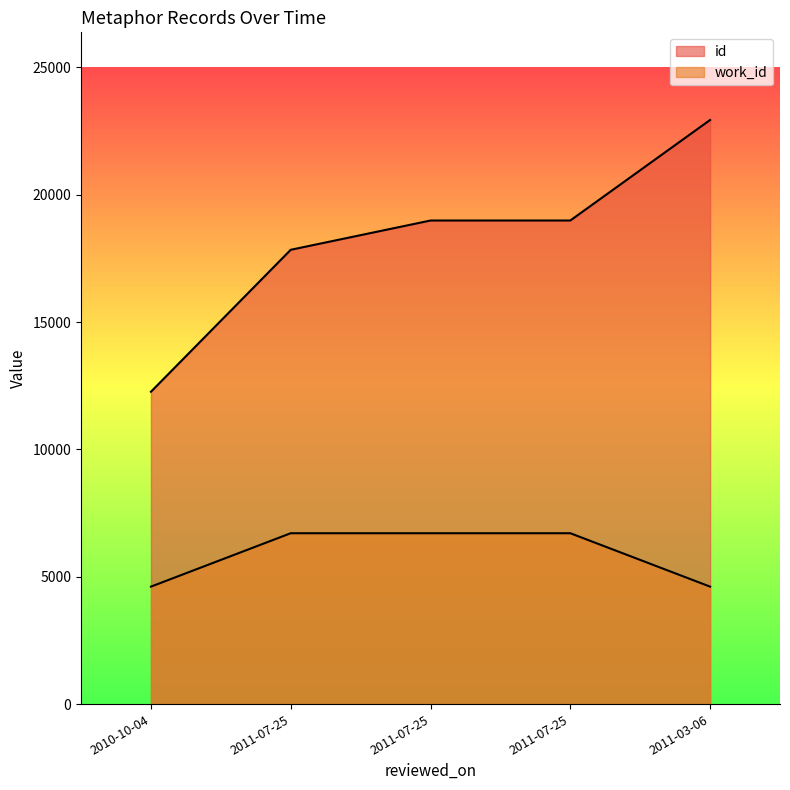

What is the value of the id point at the 2nd from the left?

17836